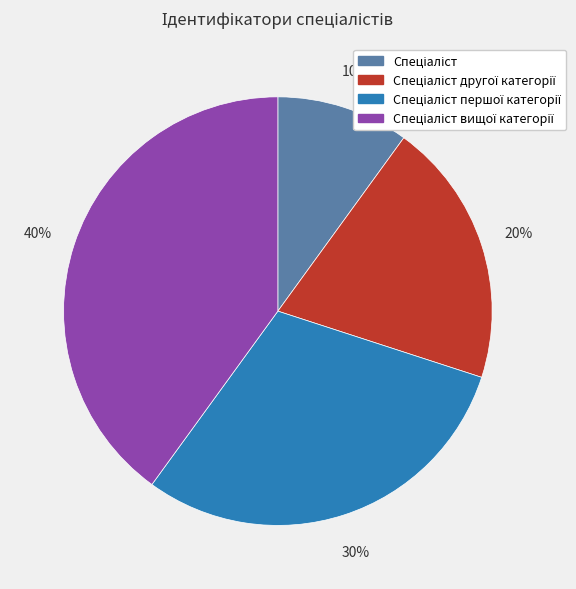

To the nearest percent, what is the difference between the largest and smallest slice percentages?

30%